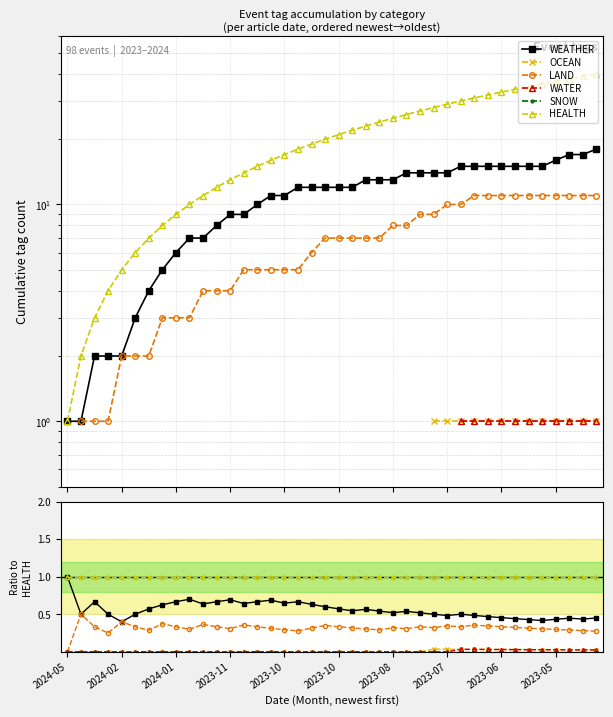

True or false: HEALTH and WATER cross at least once.

False